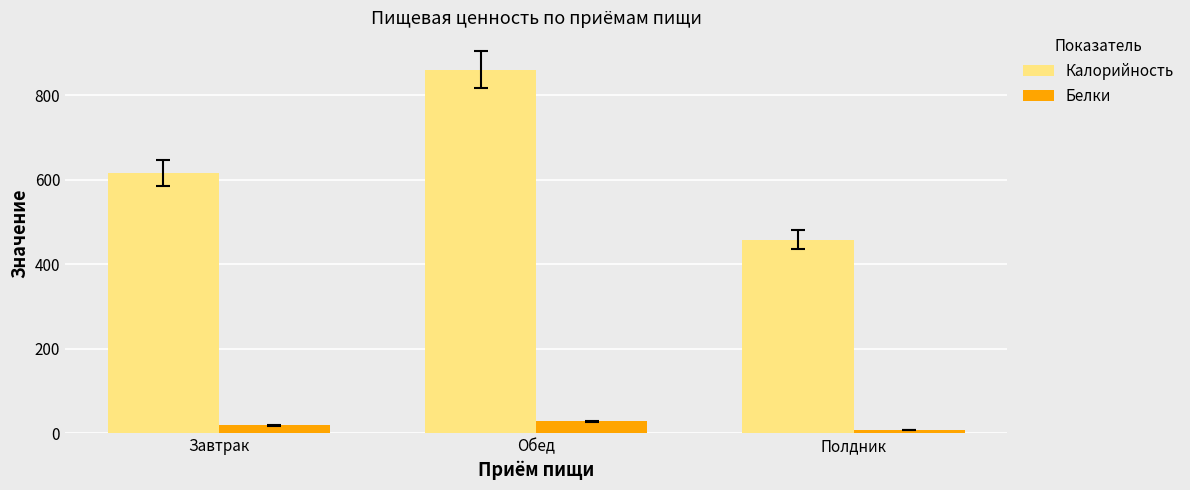

What is the total value across all series at Полдник?

466.4